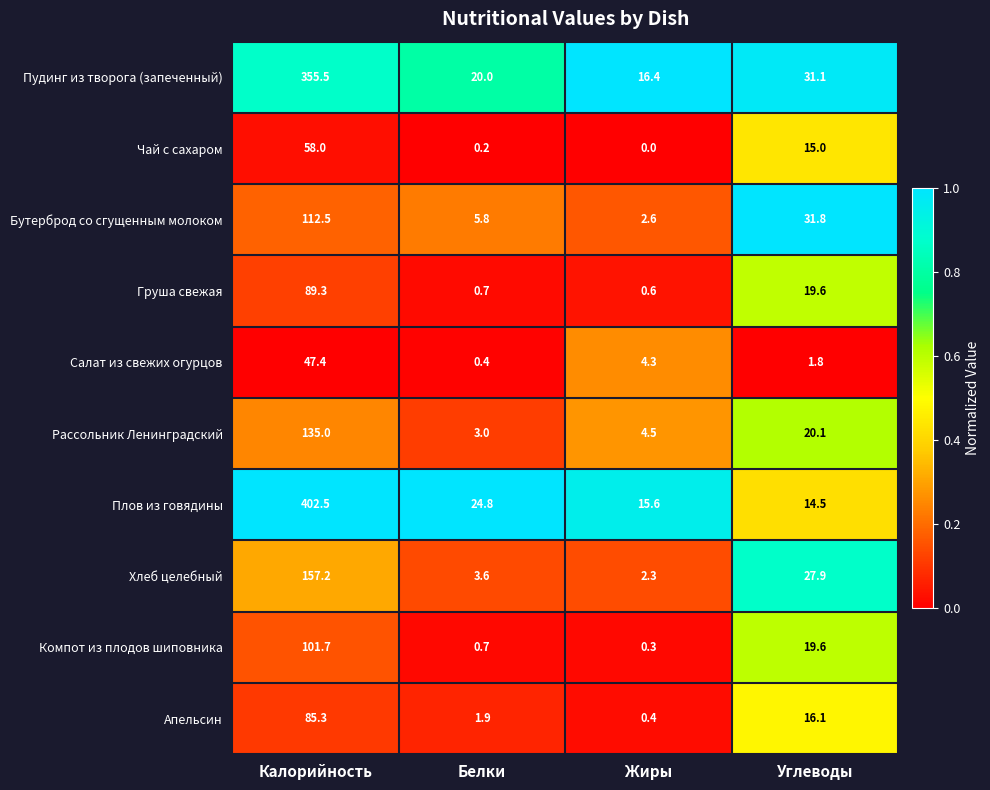

How many series are shown in this chart?

10